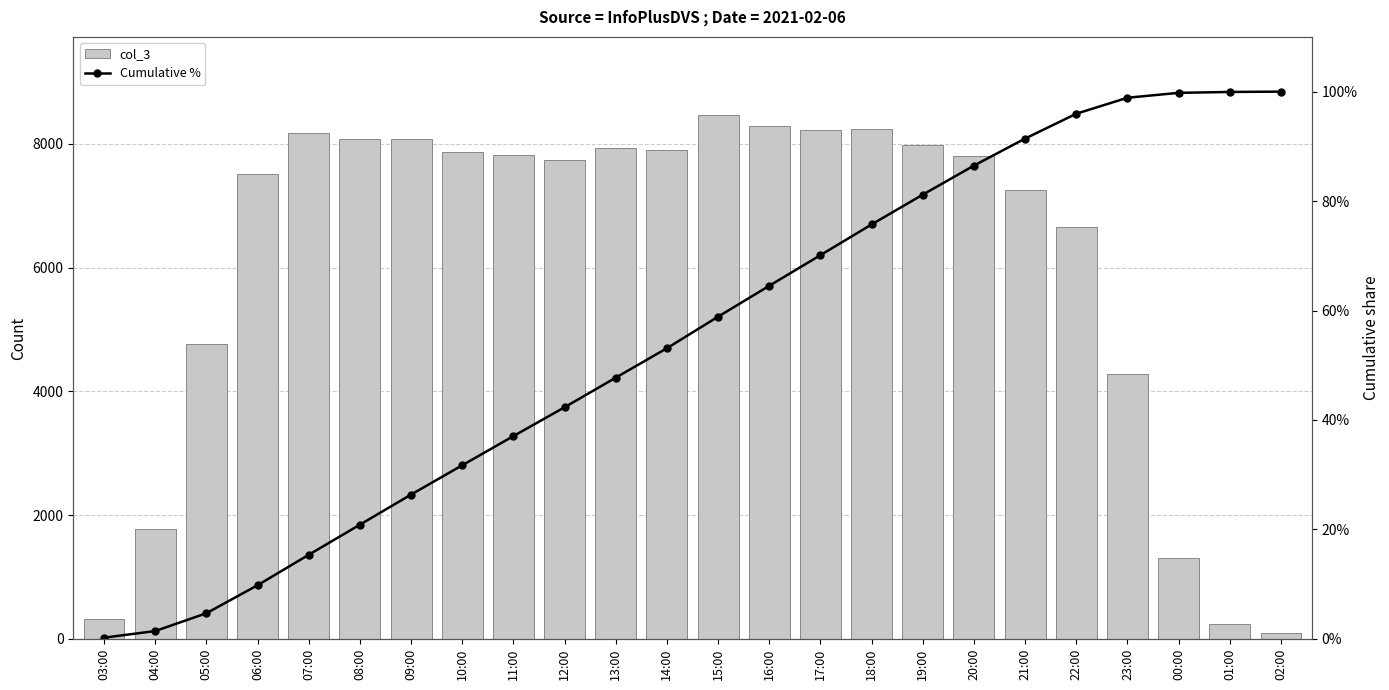

List the series in order of their overall mean, lowest first.

Cumulative %, col_3